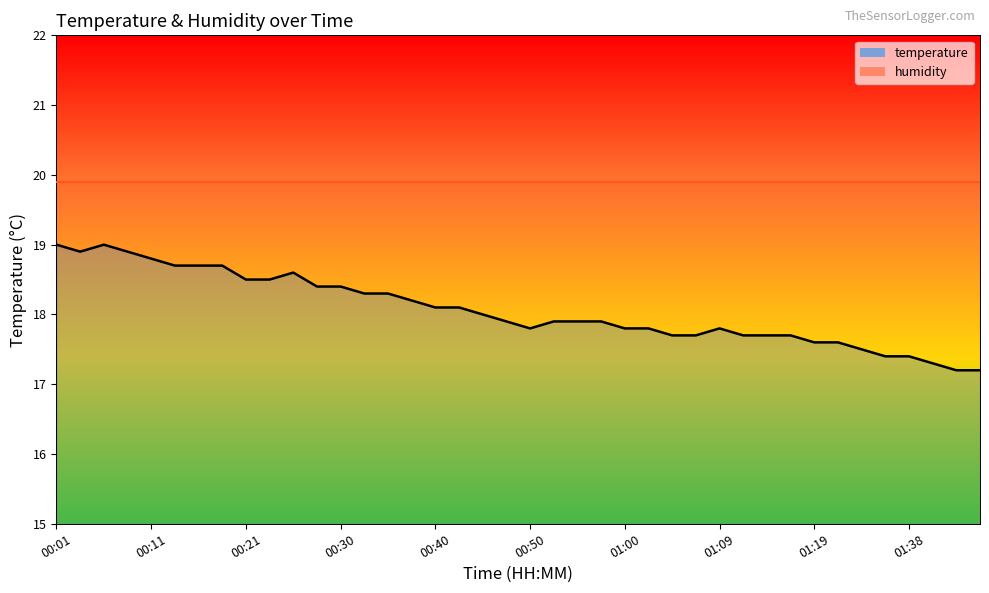

What is the difference between the values at 00:40 and 01:45?

0.9